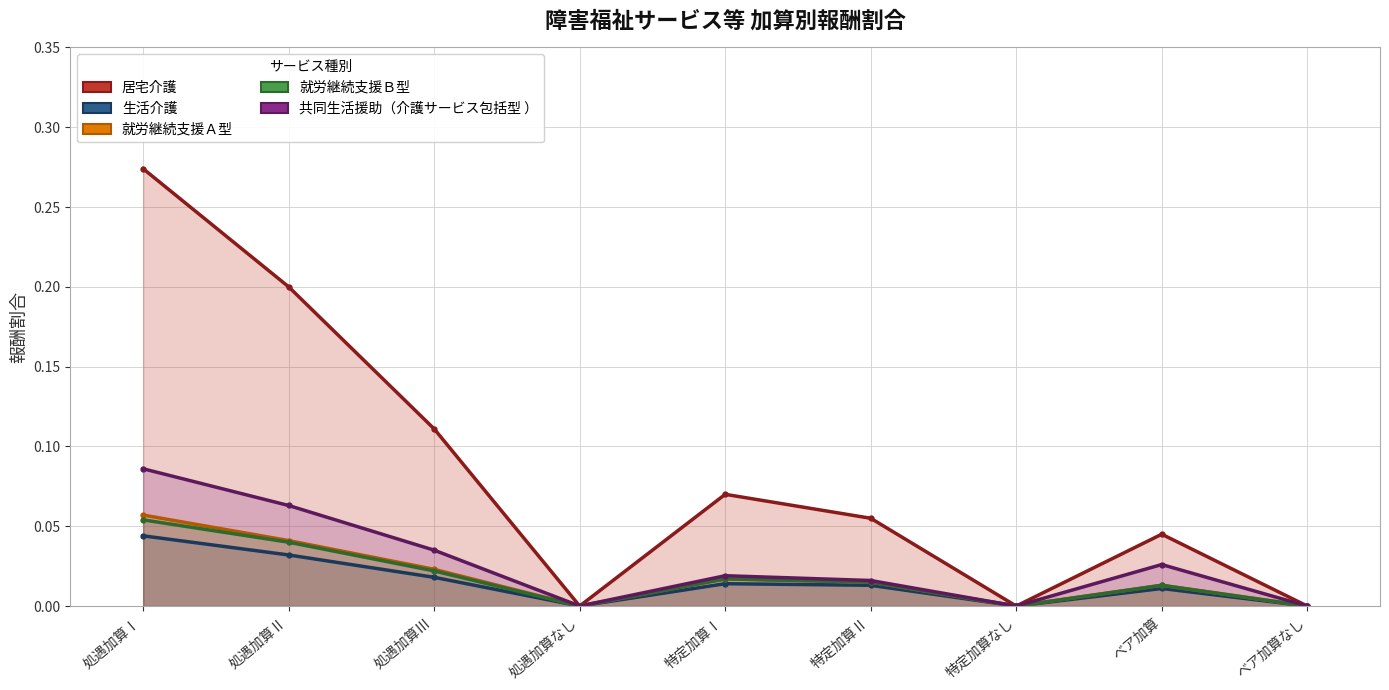

True or false: 居宅介護 has more than 2 points higher than both neighbors.

False